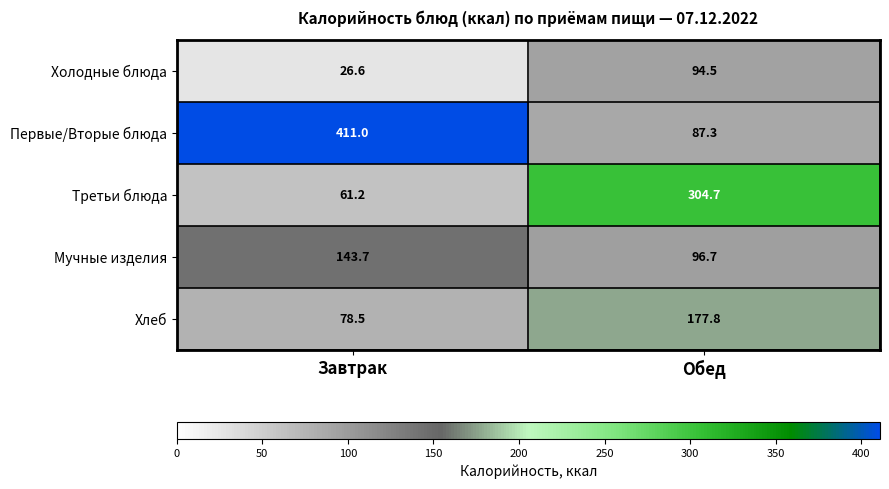

Which series has the widest spread of values?

Первые/Вторые блюда